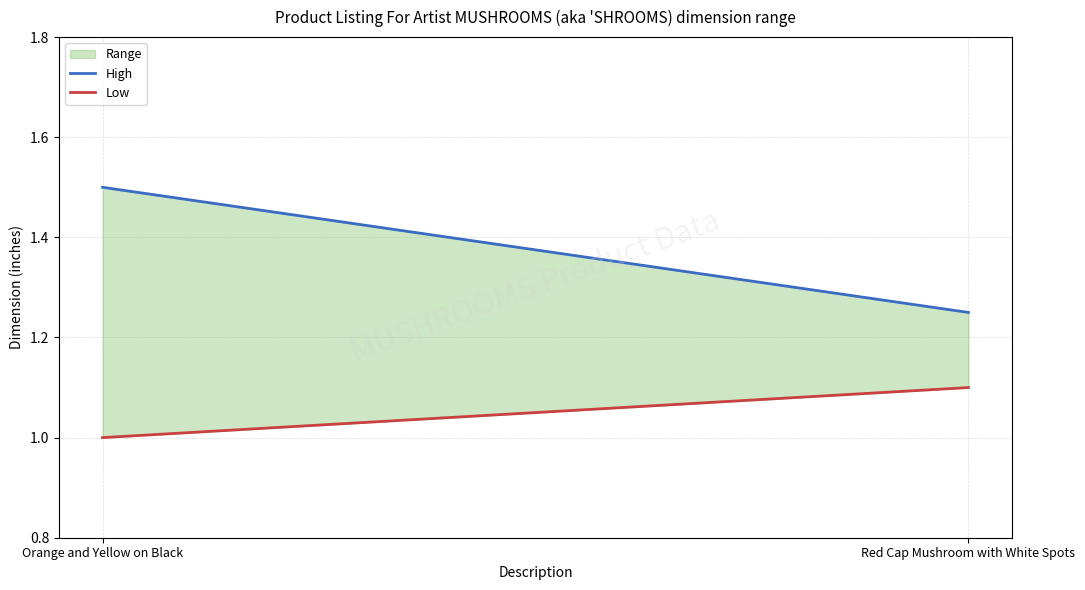

What is the difference between the highest and lowest values at Orange and Yellow on Black?

0.5